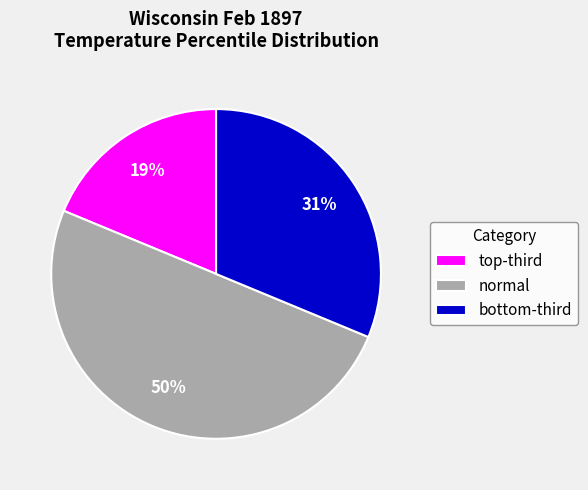

How many segments does this pie chart have?

3